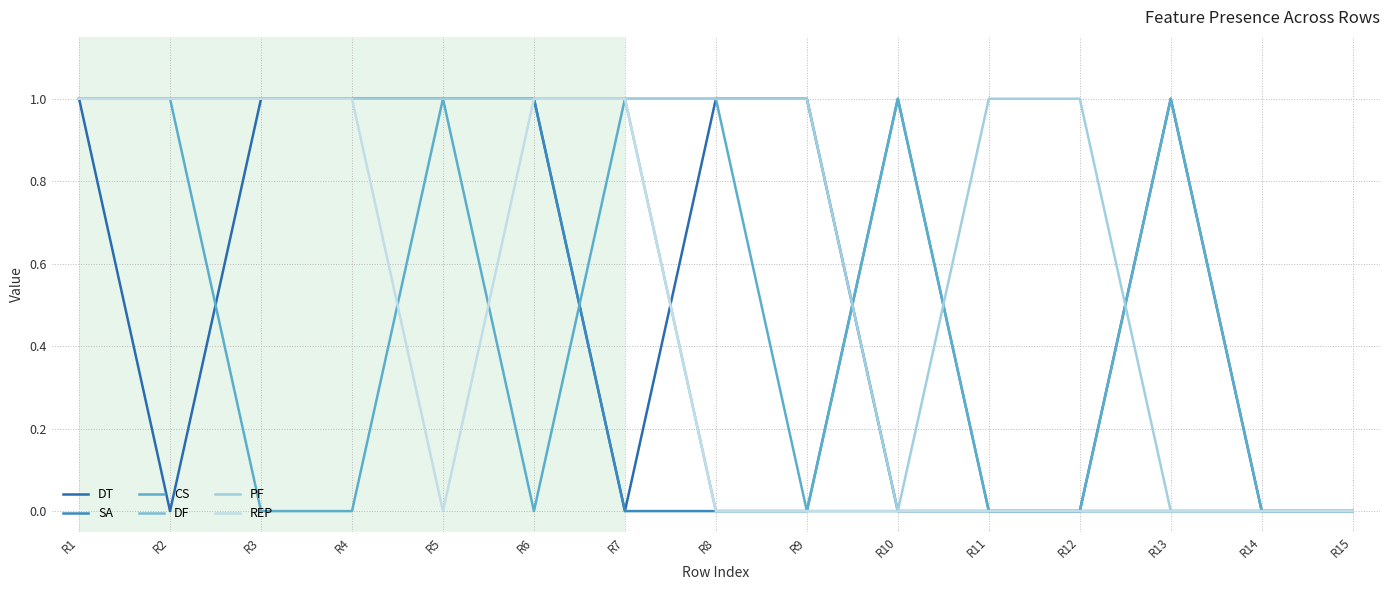

Which has a higher value, R10 or R12?

R10